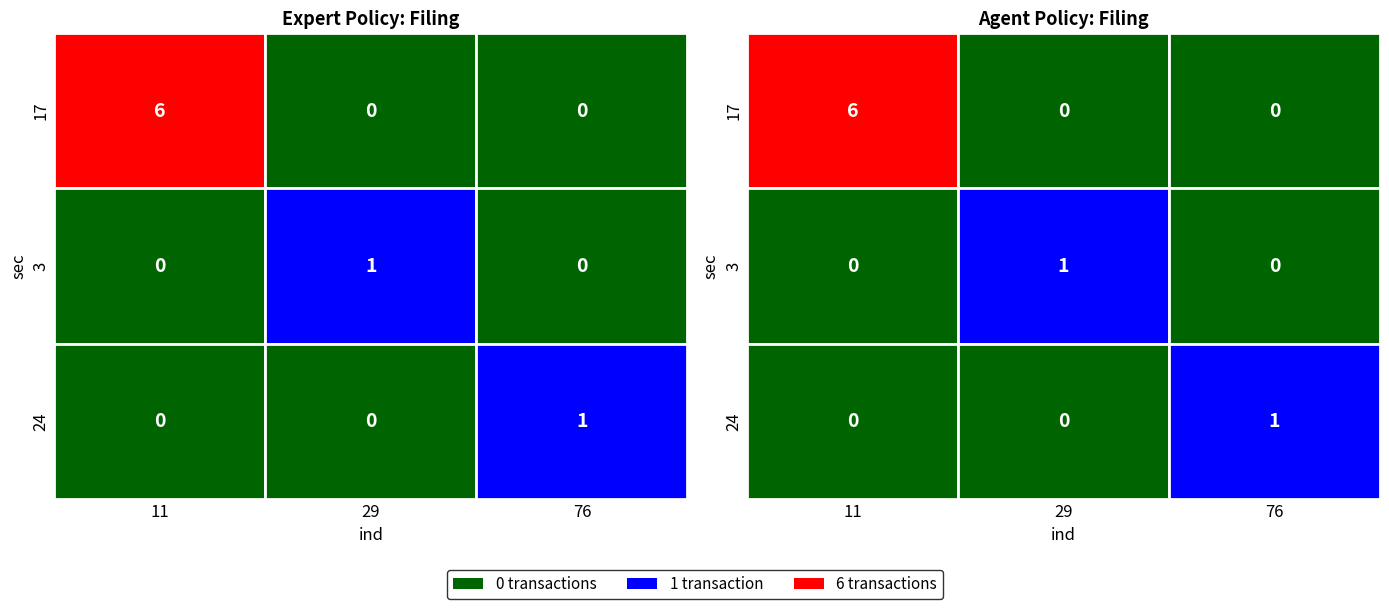

What is the spread (max minus min) of values at 76?

1